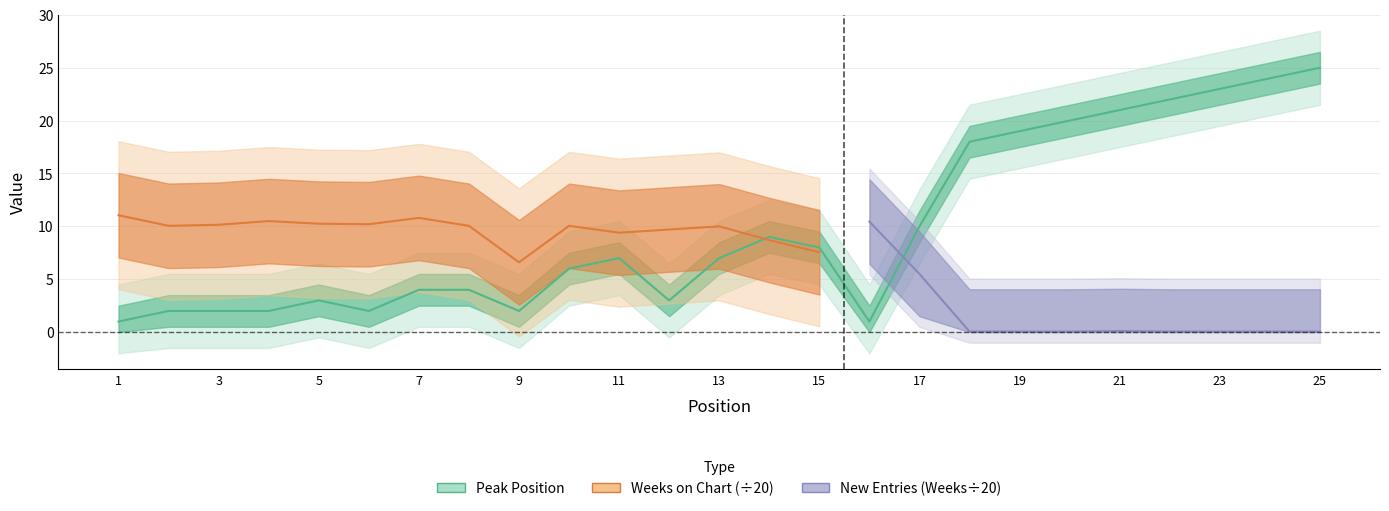

Is this an area chart (filled region under the line)?

No